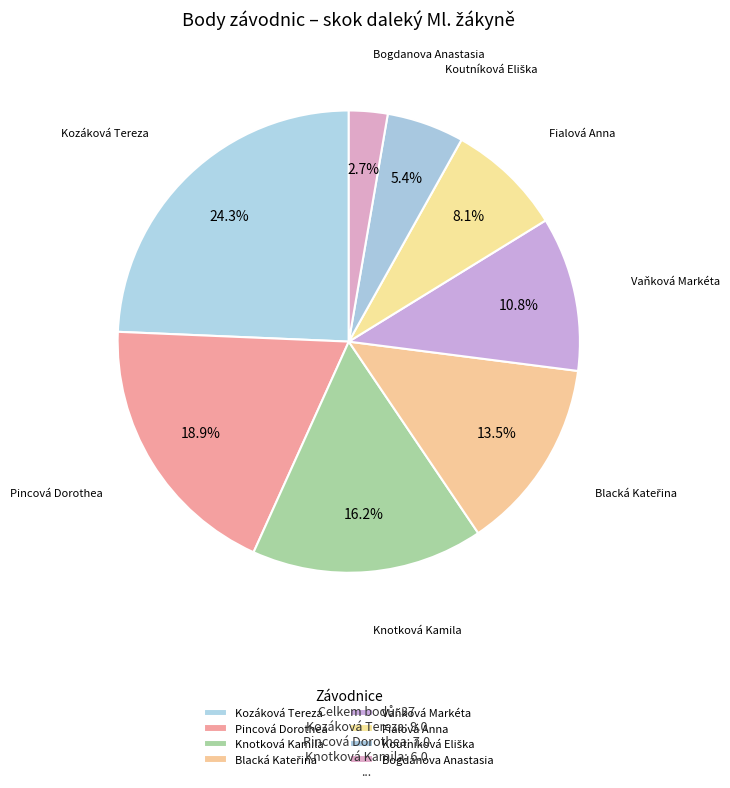

Count the number of slices in the pie.

8